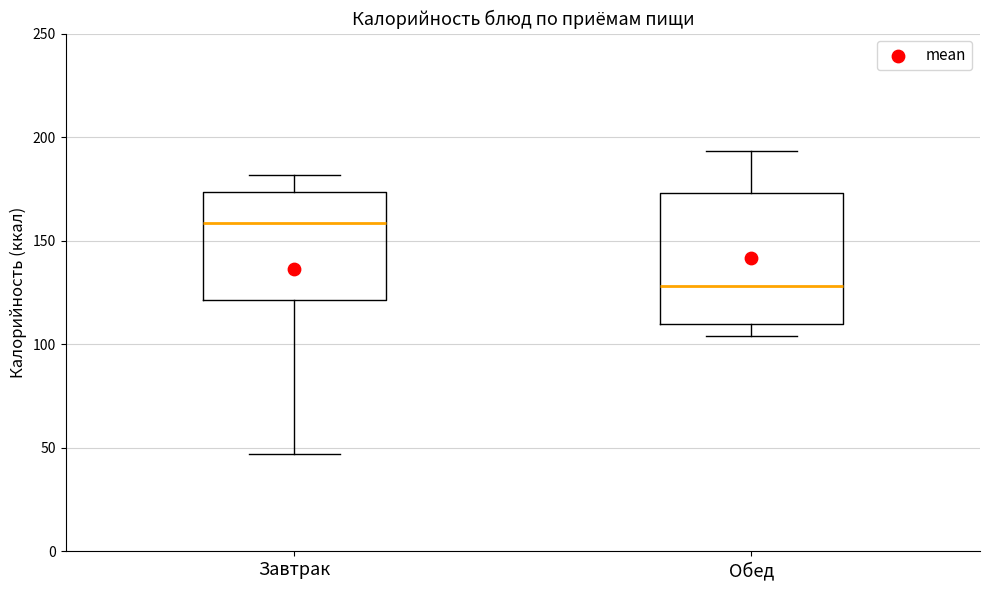

Where does the lower whisker of the box for Завтрак end on the y-axis? The values are not printed on the chart, so give them approximately, as read against the axis.

45